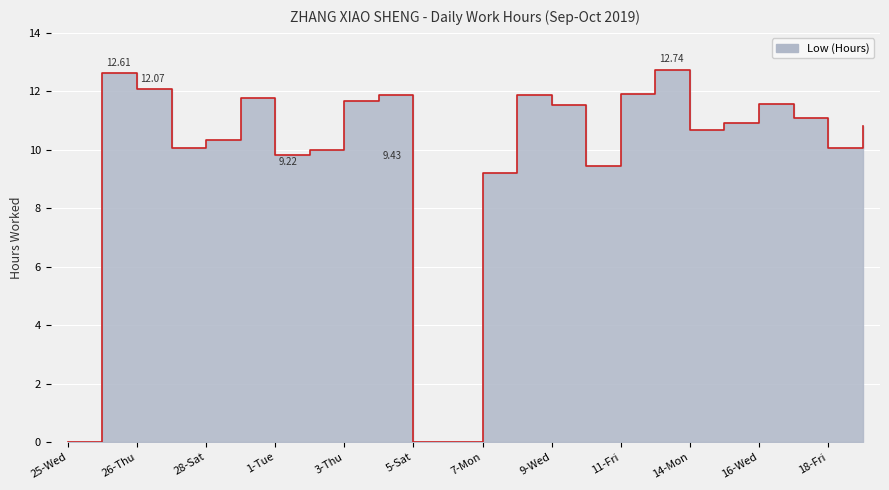

What is the maximum value shown in the chart?

12.7